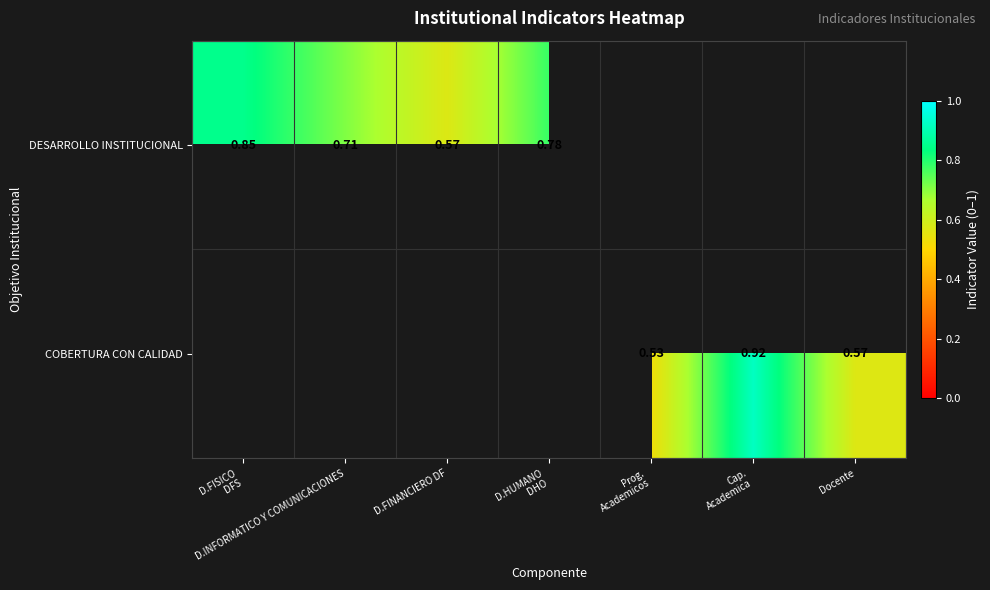

How many positive values does the DESARROLLO INSTITUCIONAL series have?

4